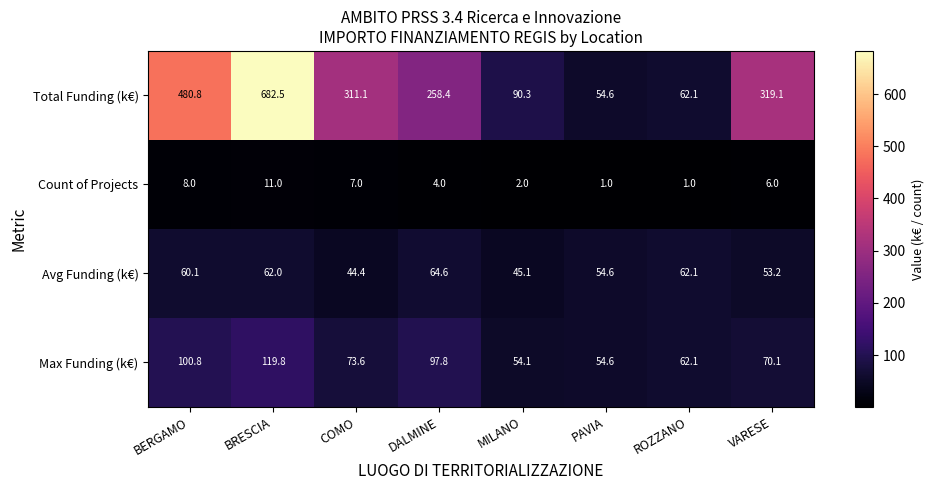

At which category is the sum across all series the highest?

BRESCIA